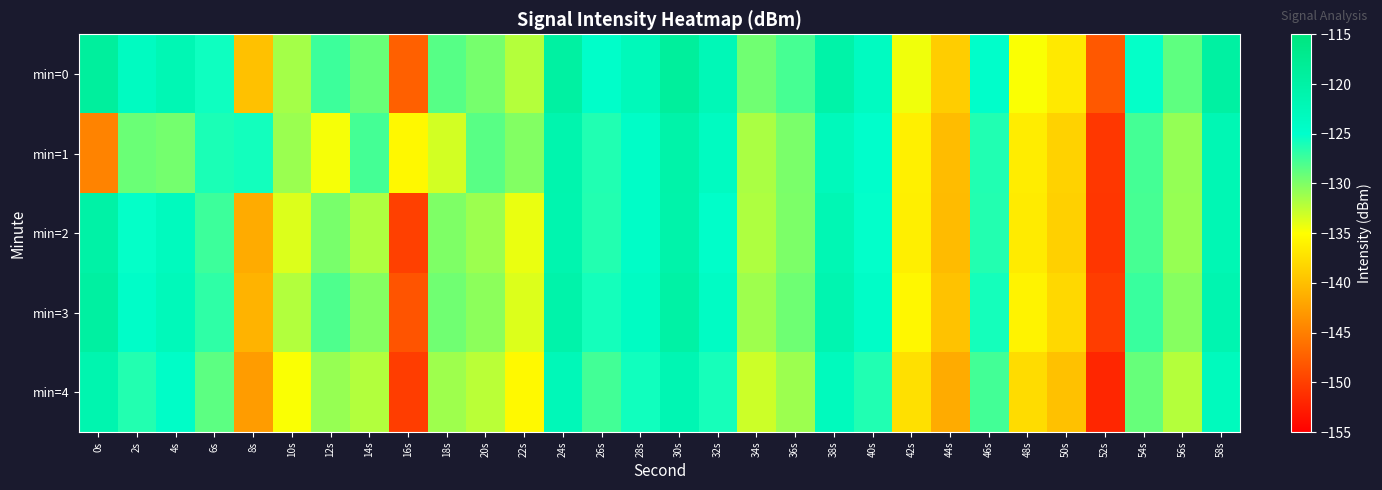

Reading right to left, list all the values displayed in this chart.

min=0: 58s=-119.7	56s=-128.7	54s=-125.2	52s=-148.0	50s=-136.7	48s=-134.8	46s=-124.8	44s=-138.9	42s=-134.4	40s=-123.7	38s=-120.3	36s=-127.8	34s=-129.4	32s=-122.4	30s=-118.8	28s=-122.7	26s=-124.7	24s=-119.6	22s=-132.1	20s=-129.7	18s=-128.4	16s=-147.4	14s=-129.1	12s=-127.4	10s=-131.5	8s=-139.8	6s=-125.6	4s=-122.0	2s=-123.7	0s=-118.9
min=1: 58s=-121.9	56s=-130.8	54s=-127.7	52s=-150.6	50s=-138.5	48s=-136.4	46s=-126.3	44s=-140.2	42s=-136.1	40s=-125.0	38s=-122.9	36s=-129.8	34s=-131.7	32s=-123.6	30s=-120.5	28s=-124.4	26s=-126.3	24s=-121.2	22s=-130.1	20s=-128.5	18s=-133.3	16s=-135.5	14s=-127.7	12s=-134.7	10s=-131.0	8s=-125.7	6s=-126.0	4s=-129.6	2s=-129.2	0s=-144.6
min=2: 58s=-122.0	56s=-130.9	54s=-127.8	52s=-150.7	50s=-138.6	48s=-136.5	46s=-126.4	44s=-140.3	42s=-136.2	40s=-125.1	38s=-122.0	36s=-129.9	34s=-131.8	32s=-124.7	30s=-120.6	28s=-124.5	26s=-126.4	24s=-121.3	22s=-134.2	20s=-131.1	18s=-130.0	16s=-149.9	14s=-131.8	12s=-129.7	10s=-133.6	8s=-141.5	6s=-127.4	4s=-123.3	2s=-125.2	0s=-120.1
min=3: 58s=-121.4	56s=-130.3	54s=-127.2	52s=-150.1	50s=-138.0	48s=-135.9	46s=-125.8	44s=-139.7	42s=-135.6	40s=-124.5	38s=-121.4	36s=-129.3	34s=-131.2	32s=-124.1	30s=-120.0	28s=-123.9	26s=-125.8	24s=-120.7	22s=-133.6	20s=-130.5	18s=-129.4	16s=-148.3	14s=-130.2	12s=-128.1	10s=-132.0	8s=-140.9	6s=-126.8	4s=-122.7	2s=-124.6	0s=-119.5
min=4: 58s=-123.2	56s=-132.1	54s=-129.0	52s=-151.9	50s=-139.8	48s=-137.7	46s=-127.6	44s=-141.5	42s=-137.4	40s=-126.3	38s=-123.2	36s=-131.1	34s=-133.0	32s=-125.9	30s=-121.8	28s=-125.7	26s=-127.6	24s=-122.5	22s=-135.4	20s=-132.3	18s=-131.2	16s=-150.1	14s=-132.0	12s=-130.9	10s=-134.8	8s=-142.7	6s=-128.6	4s=-124.5	2s=-126.4	0s=-121.3